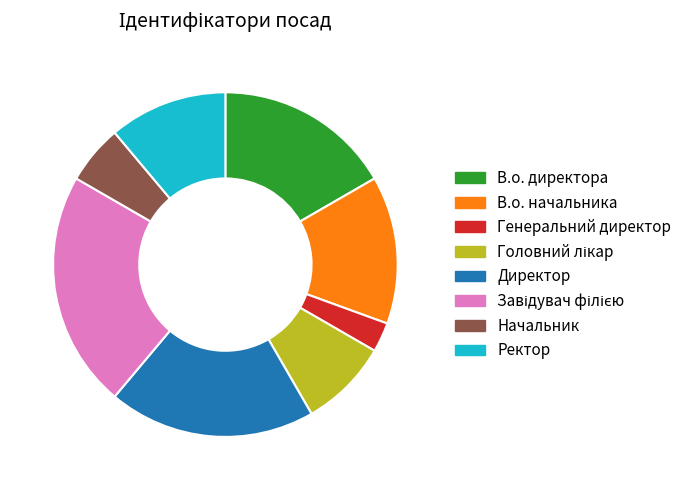

Which slice is the smallest?

Генеральний директор